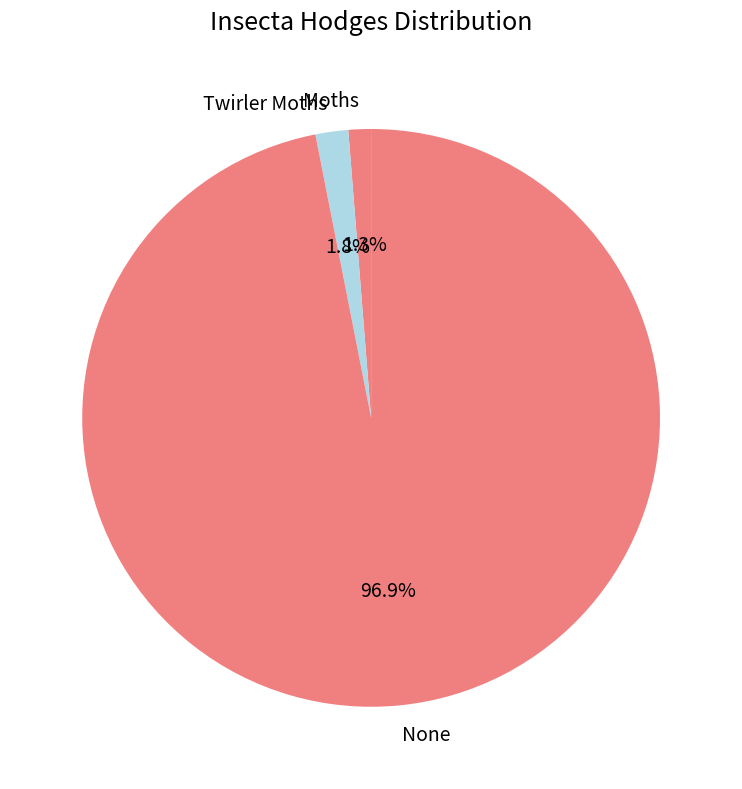

The Twirler Moths slice represents 2% of the pie. True or false?

True